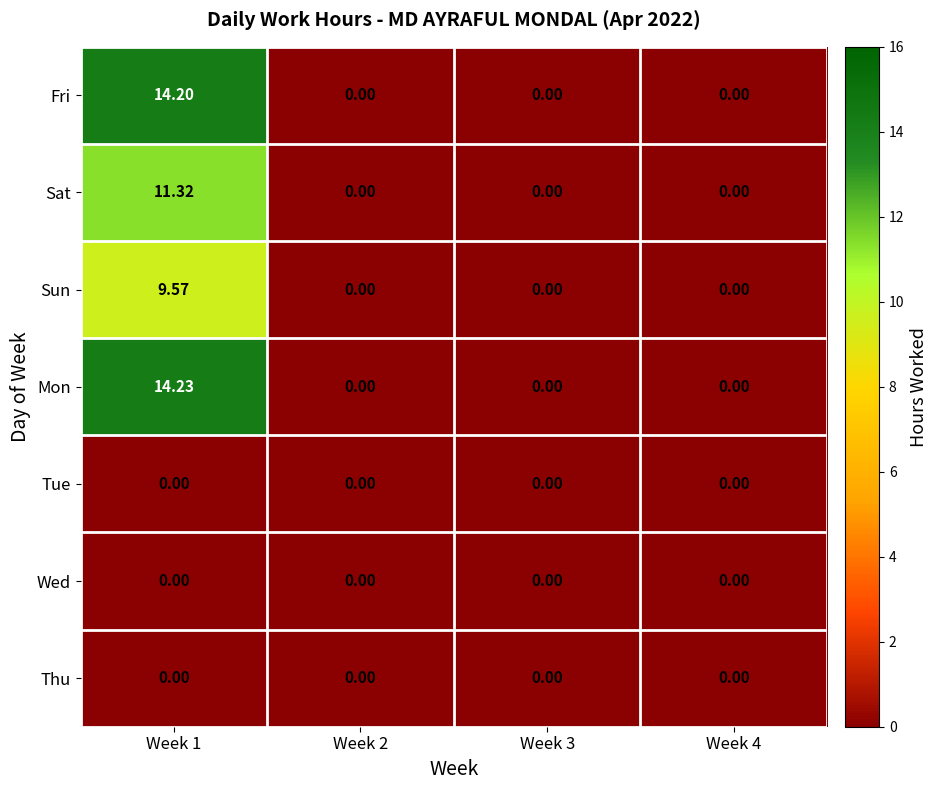

Between Week 1 and Week 3, which series saw the biggest shift?

Mon